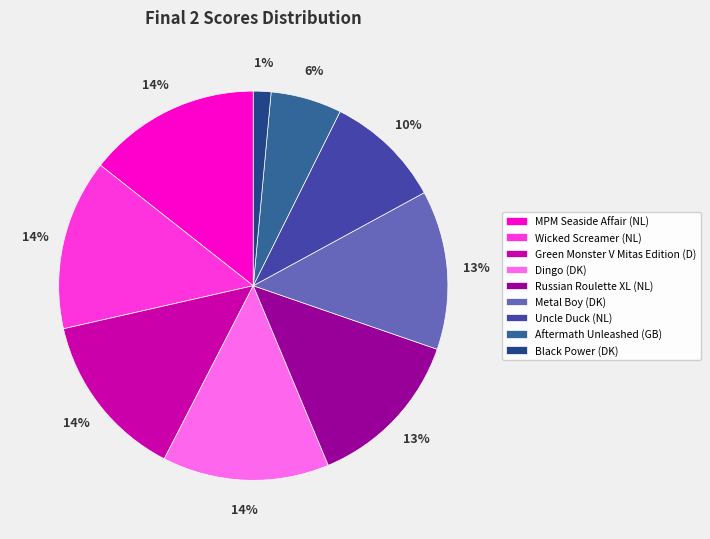

Is there any slice that represents more than half of the pie?

No